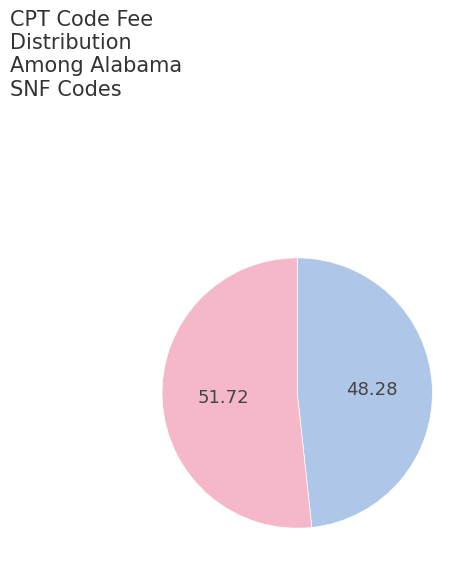

Is there a majority slice in this chart?

Yes